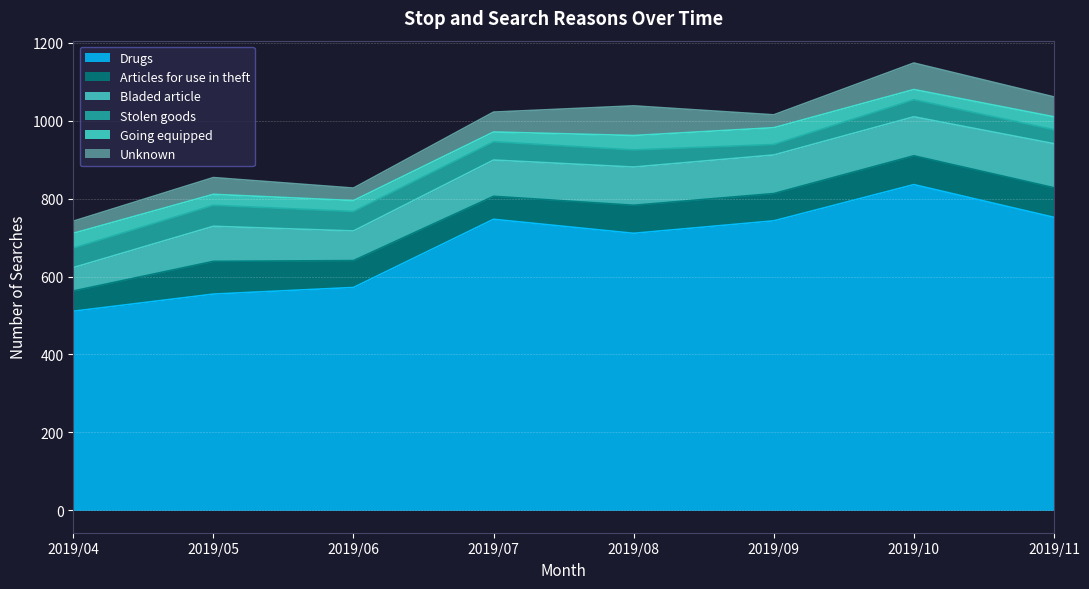

Where does the Articles for use in theft series first go above 72?

2019/05